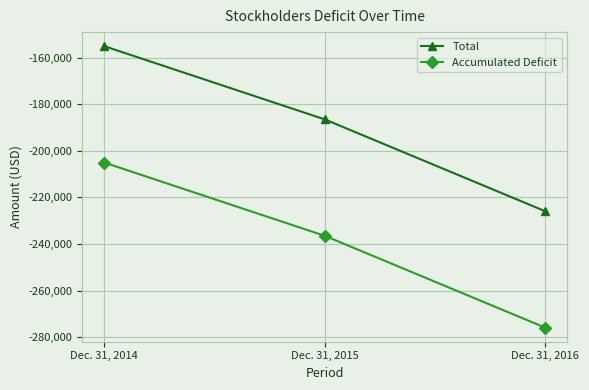

At which category is the sum across all series the highest?

Dec. 31, 2014